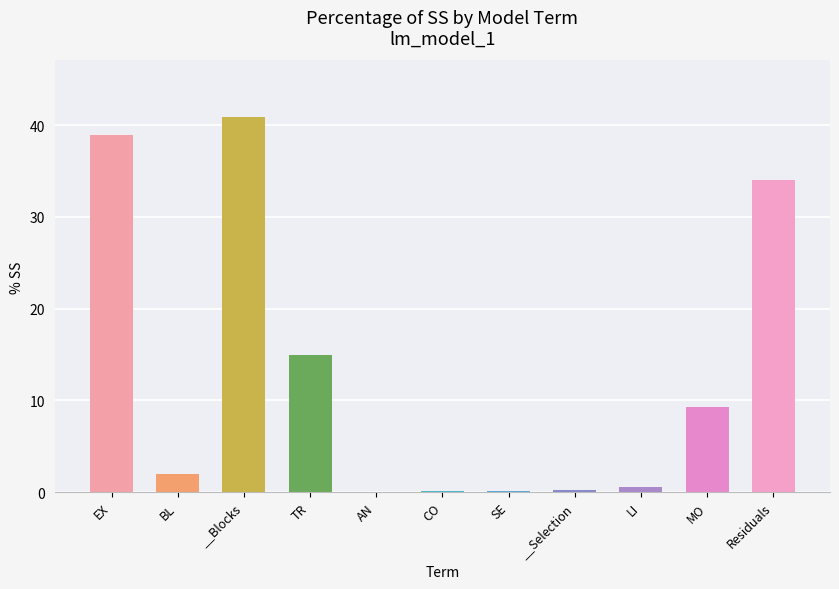

Which has a higher value, EX or __Selection?

EX